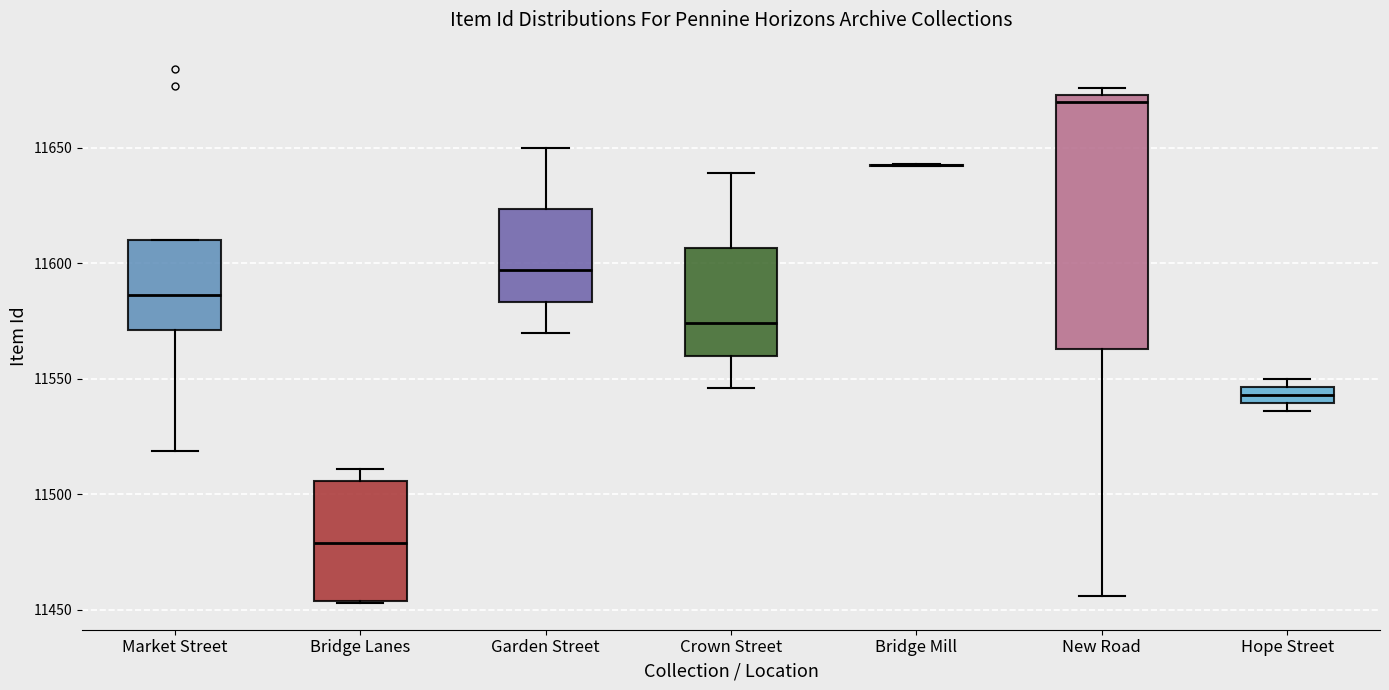

Which box is the tallest, from its lower edge to its upper edge?

New Road